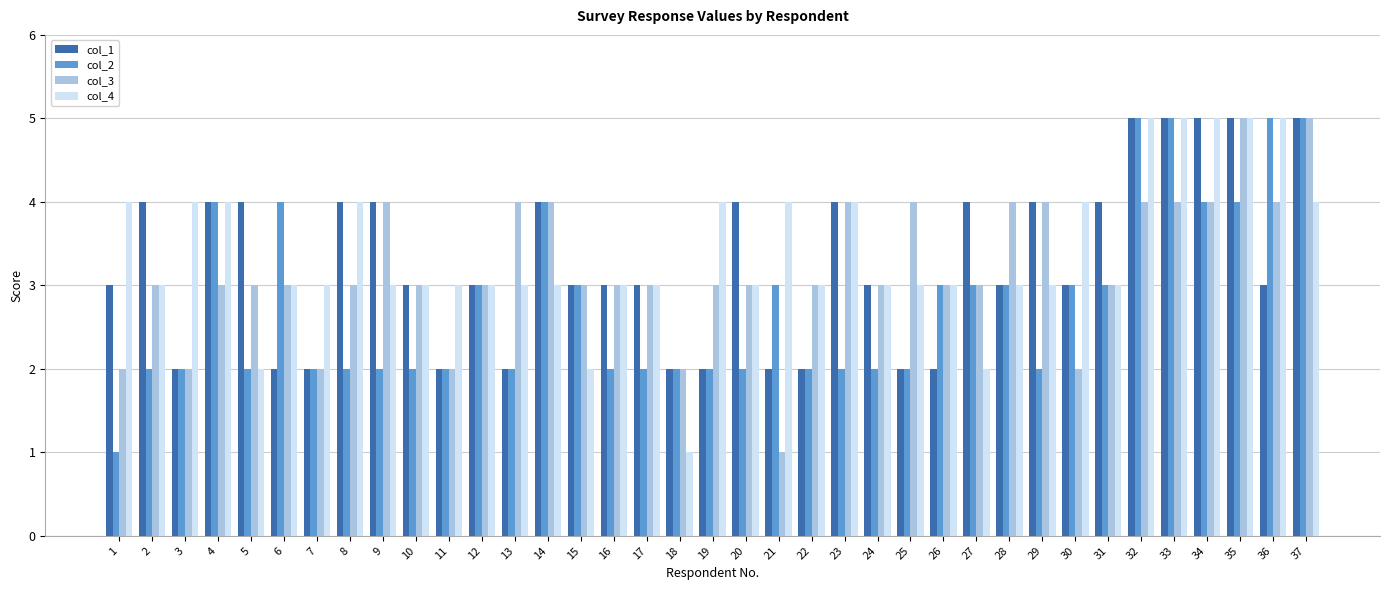

Between 23 and 32, which series saw the biggest shift?

col_2